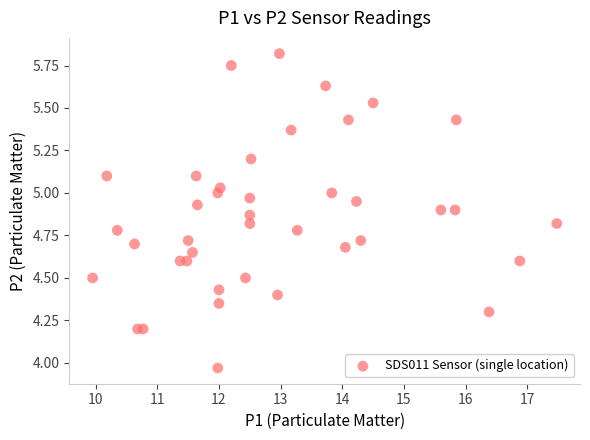

What is the range of X values (max minus min)?

7.5